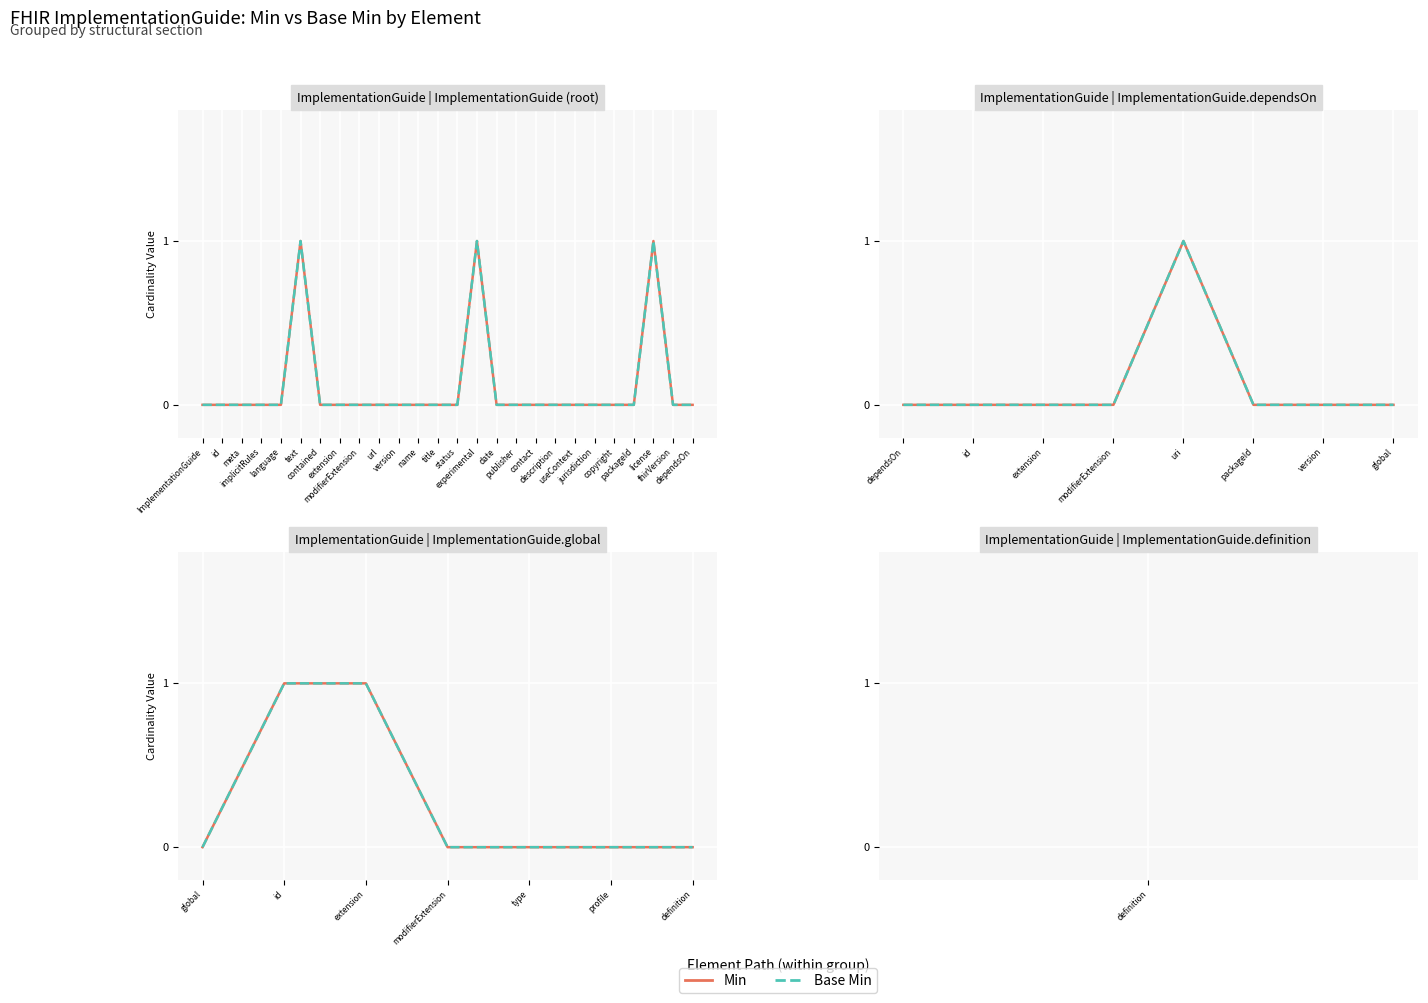

Is the value of Base Min at id greater than the value of Min at id?

No